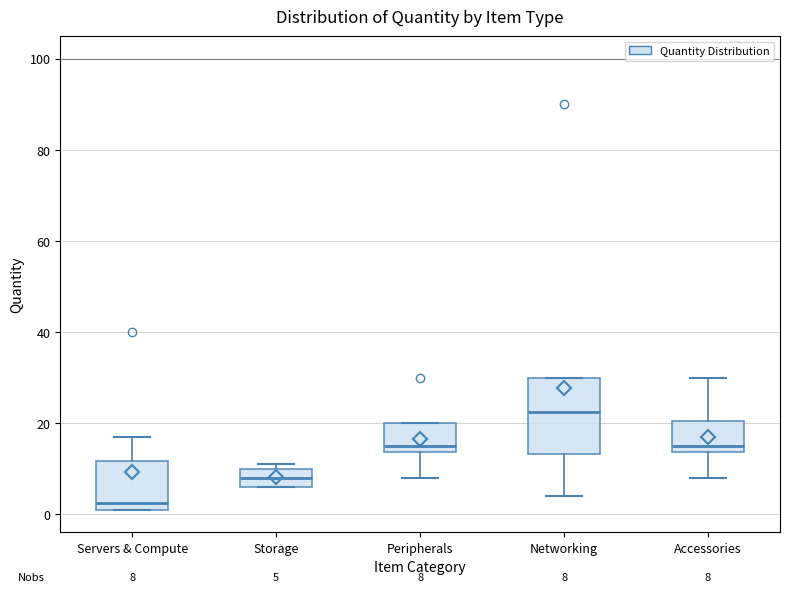

Which box has the highest median line?

Networking